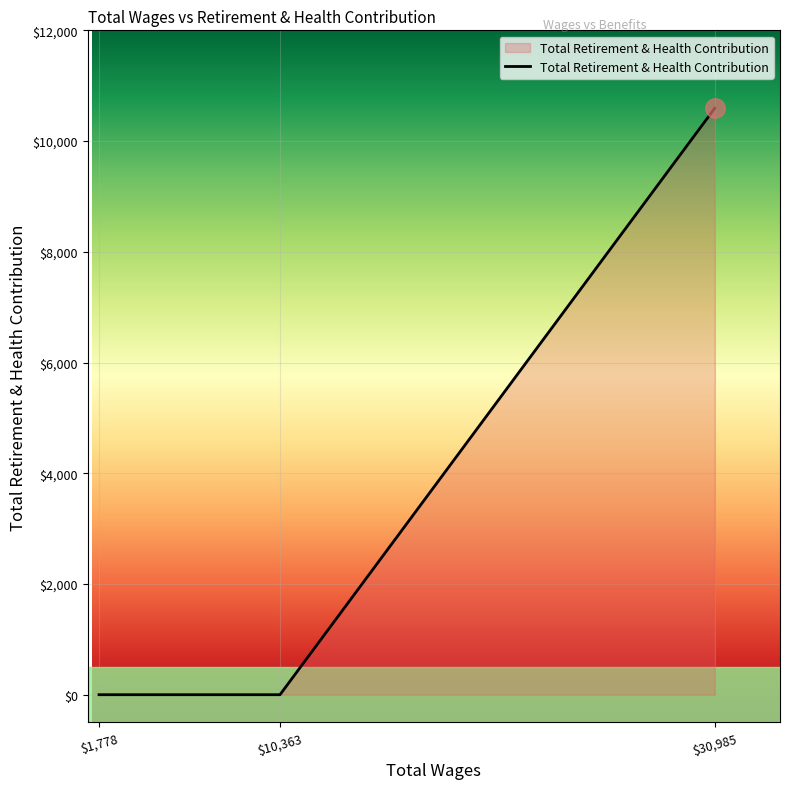

The chart shows a value of 0 at $10,363. True or false?

True